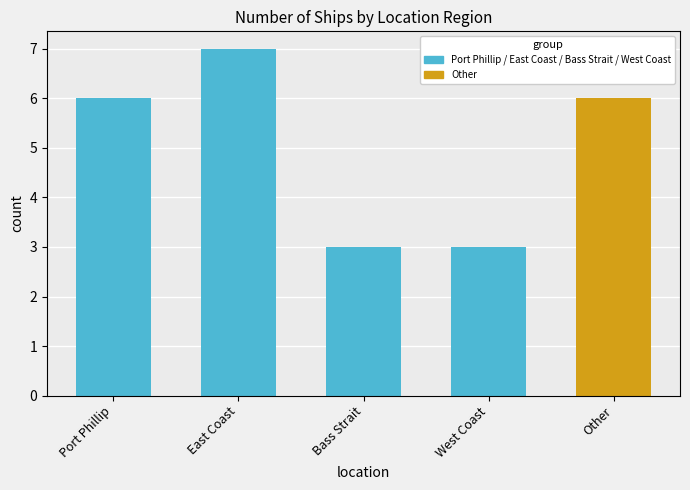

Is it true that the value at 4 is 3?

False